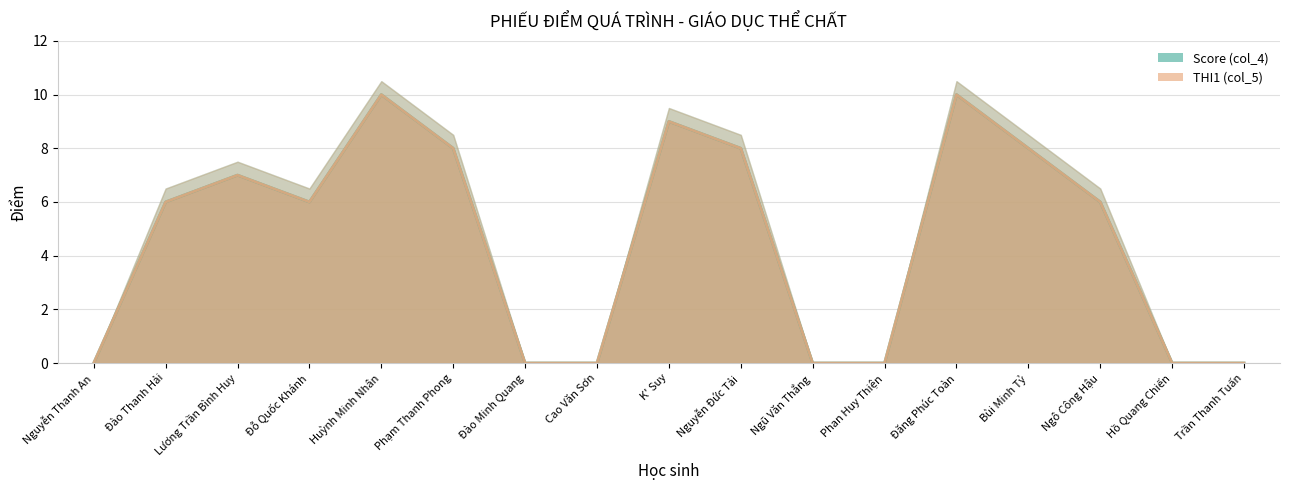

What is the sum of all Score (col_4) values?

78